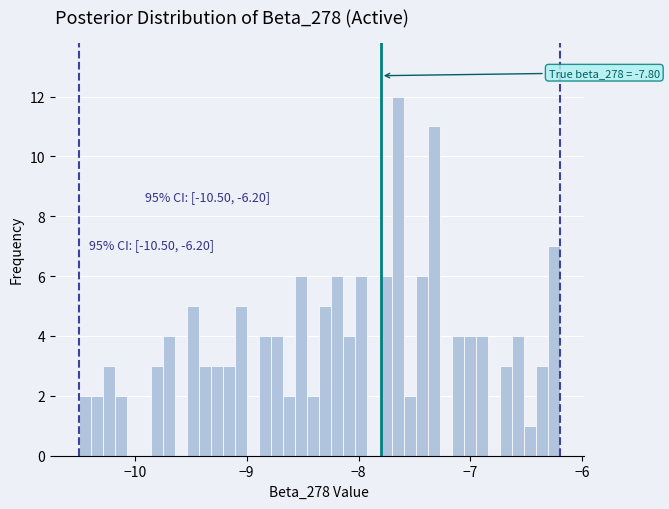

Read against the x-axis, roughly where is the centre of the tallest bar?

-7.7